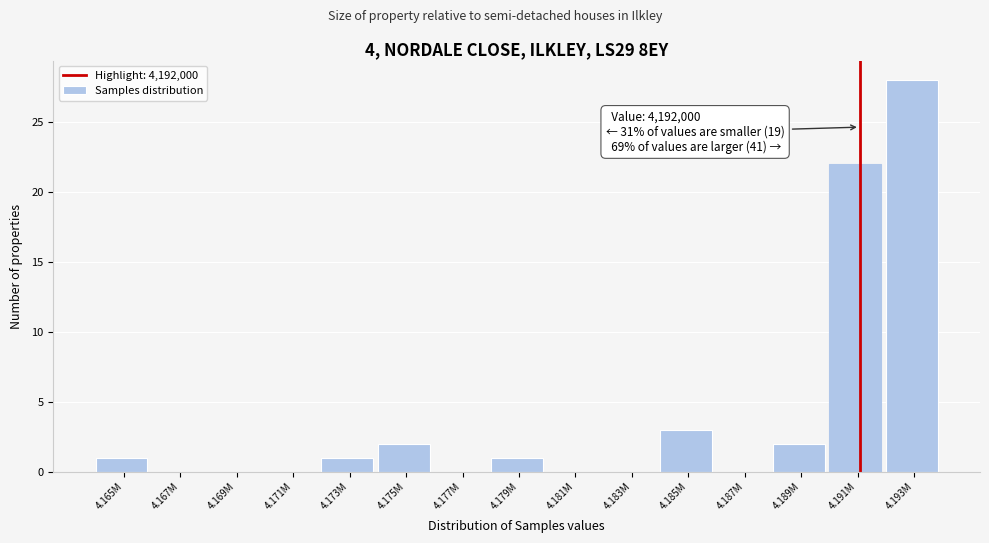

Reading right to left, what are all the values shown in this chart?

4.193M=28	4.191M=22	4.189M=2	4.187M=0	4.185M=3	4.183M=0	4.181M=0	4.179M=1	4.177M=0	4.175M=2	4.173M=1	4.171M=0	4.169M=0	4.167M=0	4.165M=1